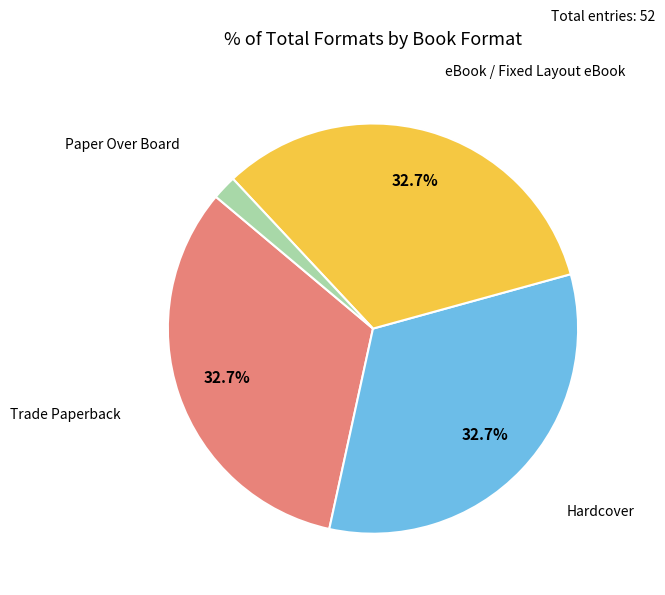

True or false: Trade Paperback accounts for 43% of the total.

False